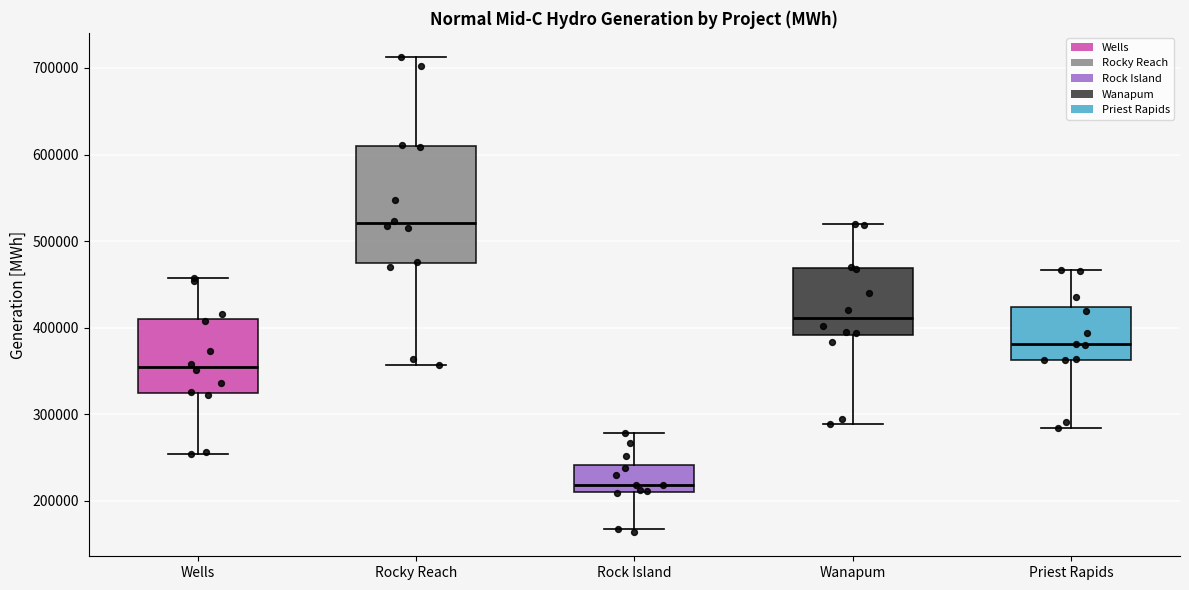

Reading left to right, transcribe this box plot: for each box, give where its median line is, the range the box spans, and where its two whiskers end, as read against the y-axis. The values are not printed on the chart, so give them approximately, as read against the axis.

Wells: median 350000, box 320000 to 410000, whiskers 250000 to 460000
Rocky Reach: median 520000, box 470000 to 610000, whiskers 360000 to 710000
Rock Island: median 220000, box 210000 to 240000, whiskers 170000 to 280000
Wanapum: median 410000, box 390000 to 470000, whiskers 290000 to 520000
Priest Rapids: median 380000, box 360000 to 420000, whiskers 280000 to 470000